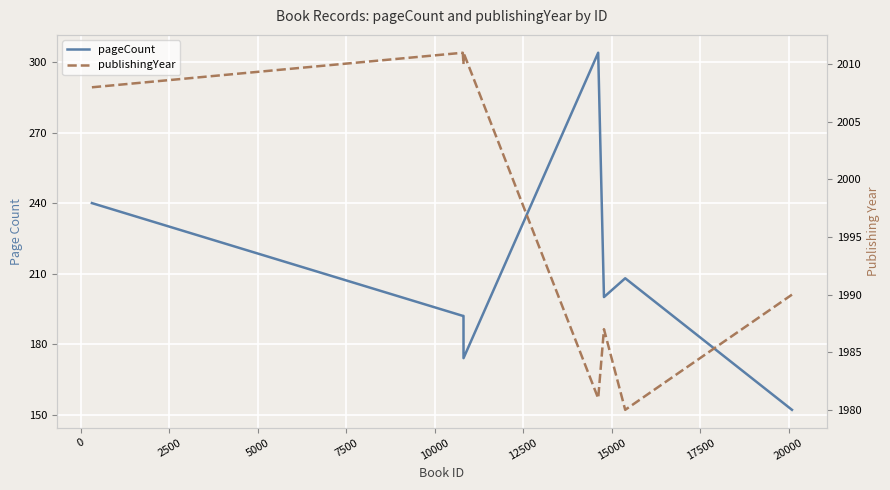

Which series has the largest range (max minus min)?

pageCount